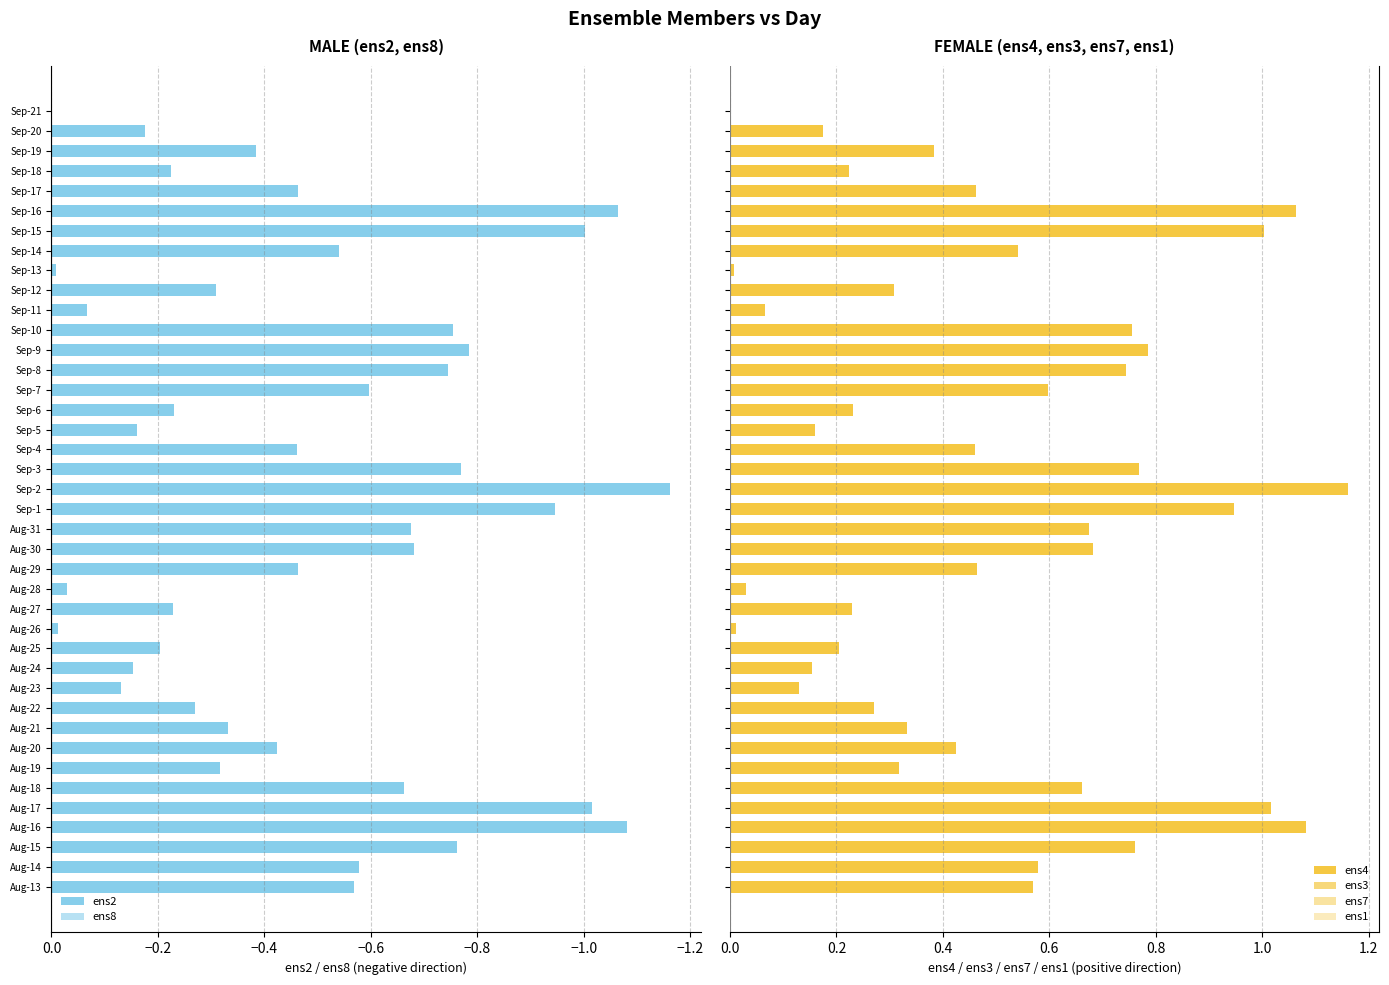

How many groups of bars are there?

40